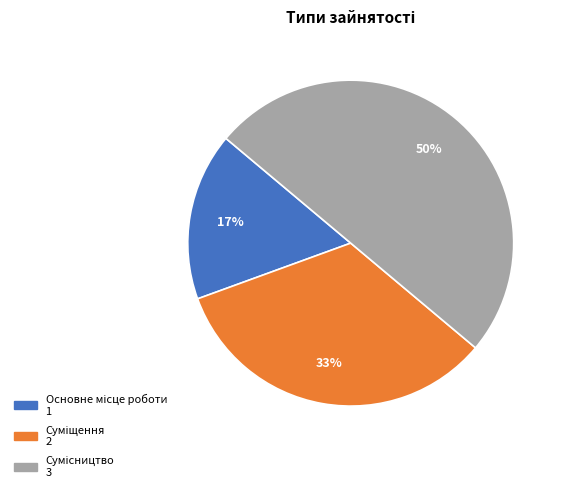

To the nearest percent, what is the difference between the largest and smallest slice percentages?

33%